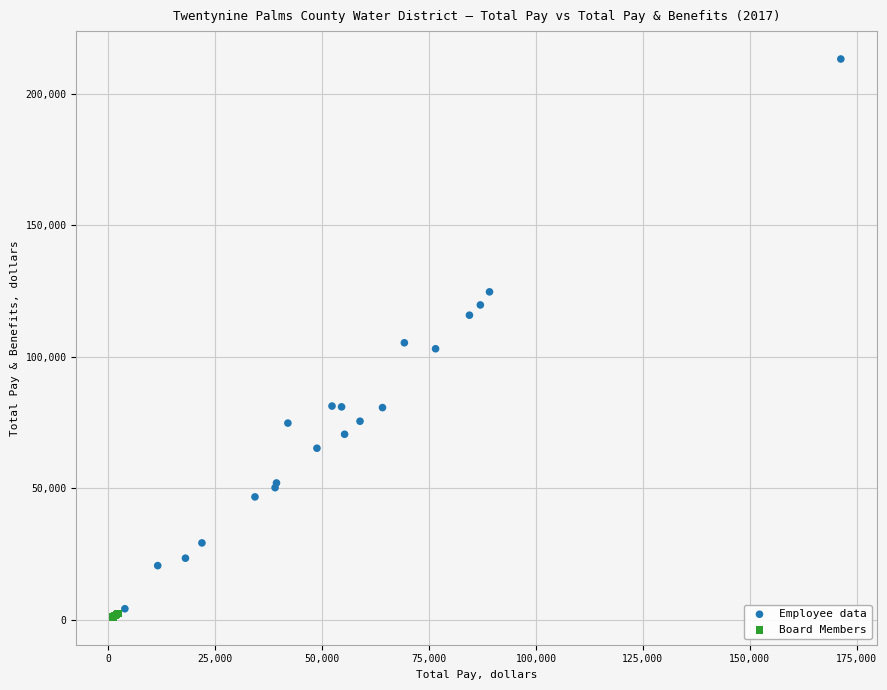

Which series contains the highest Y value?

Employee data